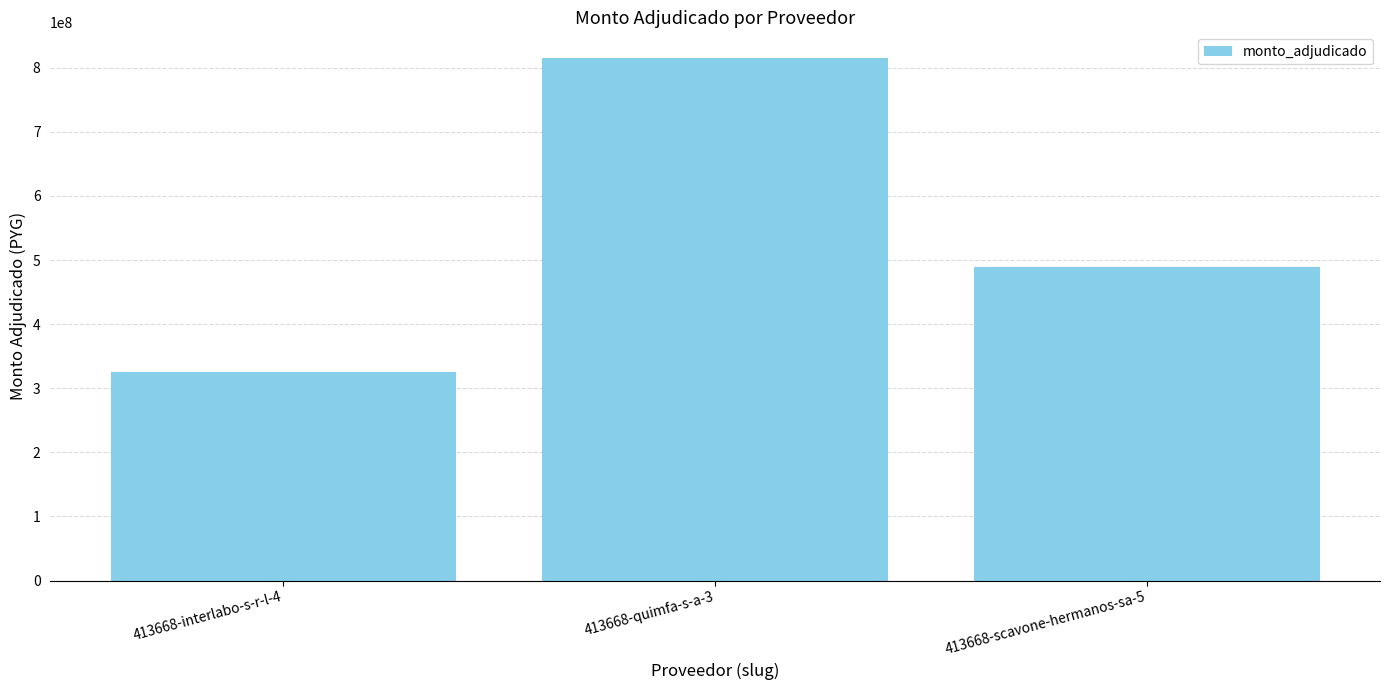

What is the difference between the maximum and minimum values?

488736000